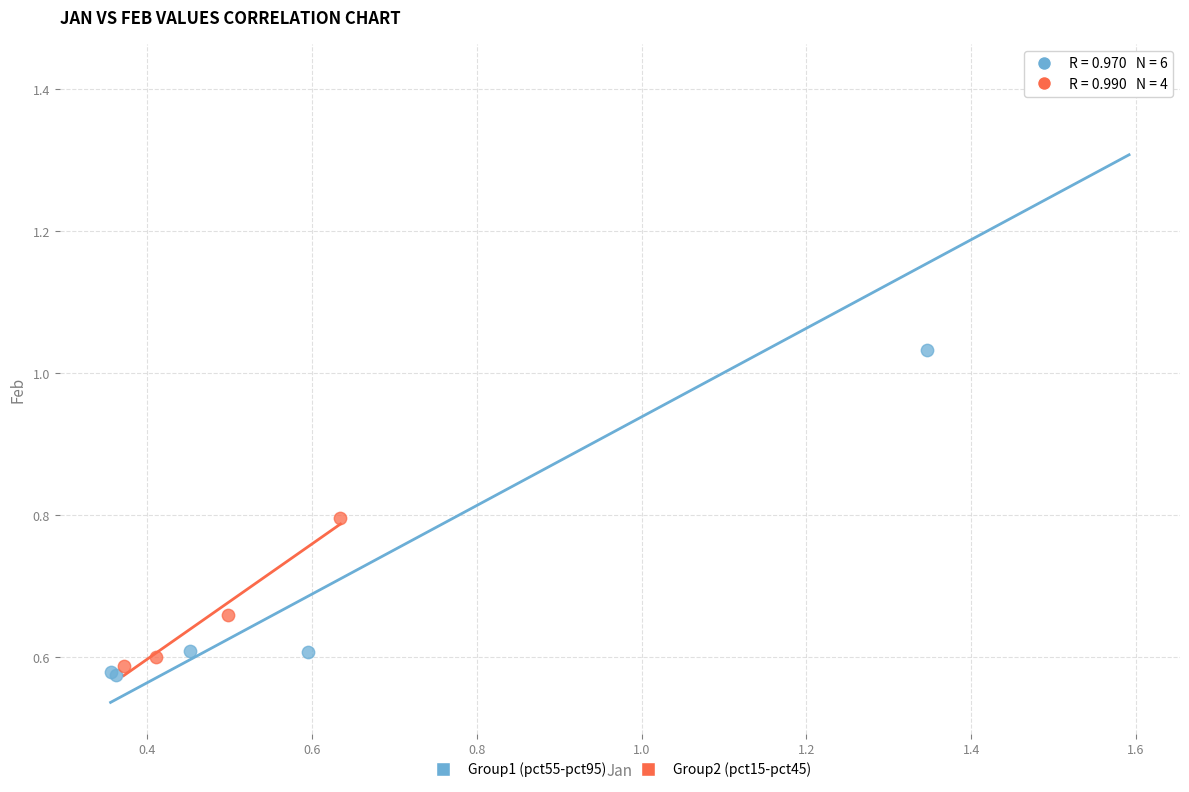

Which series has the largest Y range (max minus min)?

Group1 (pct55-pct95)